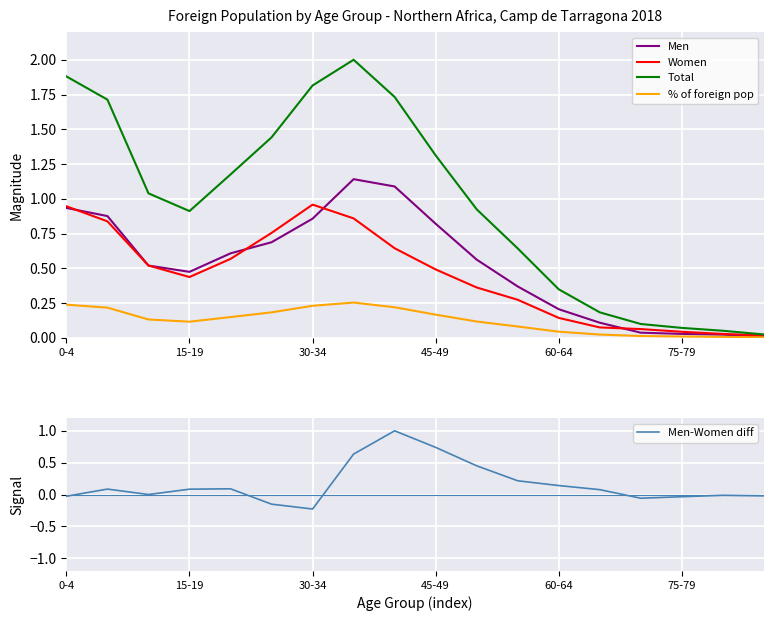

The Total series shows 0.9 at 15-19. True or false?

True